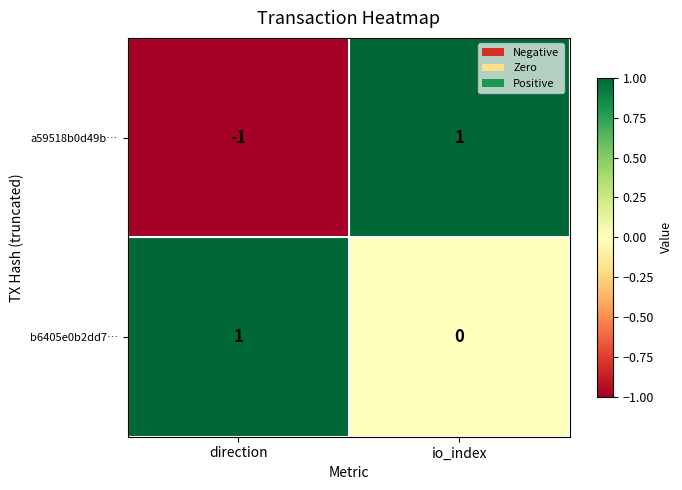

True or false: b6405e0b2dd7… has a value of 1 at direction.

True